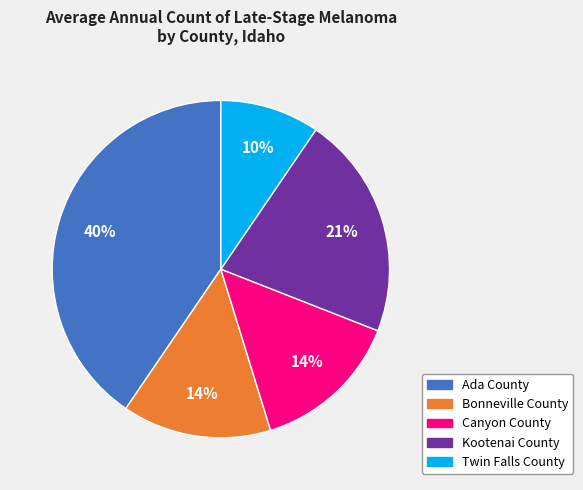

Does Twin Falls County account for over 50% of the chart?

No